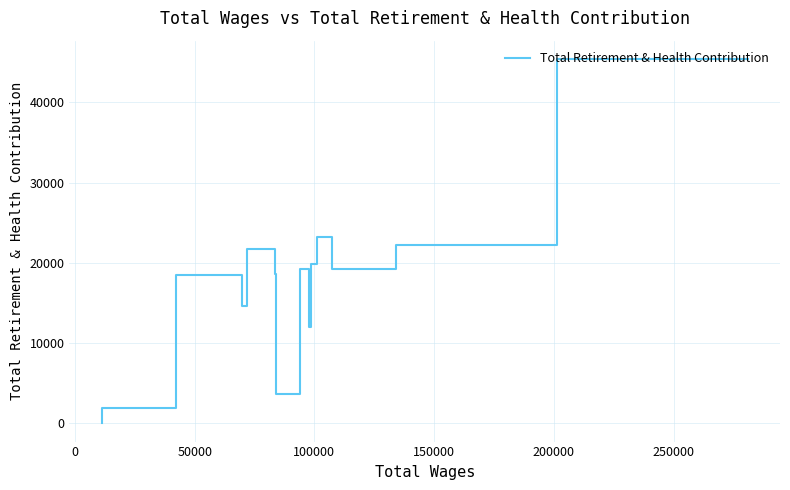

Approximately how many times larger is the value at 0 compared to 150000?

1.1